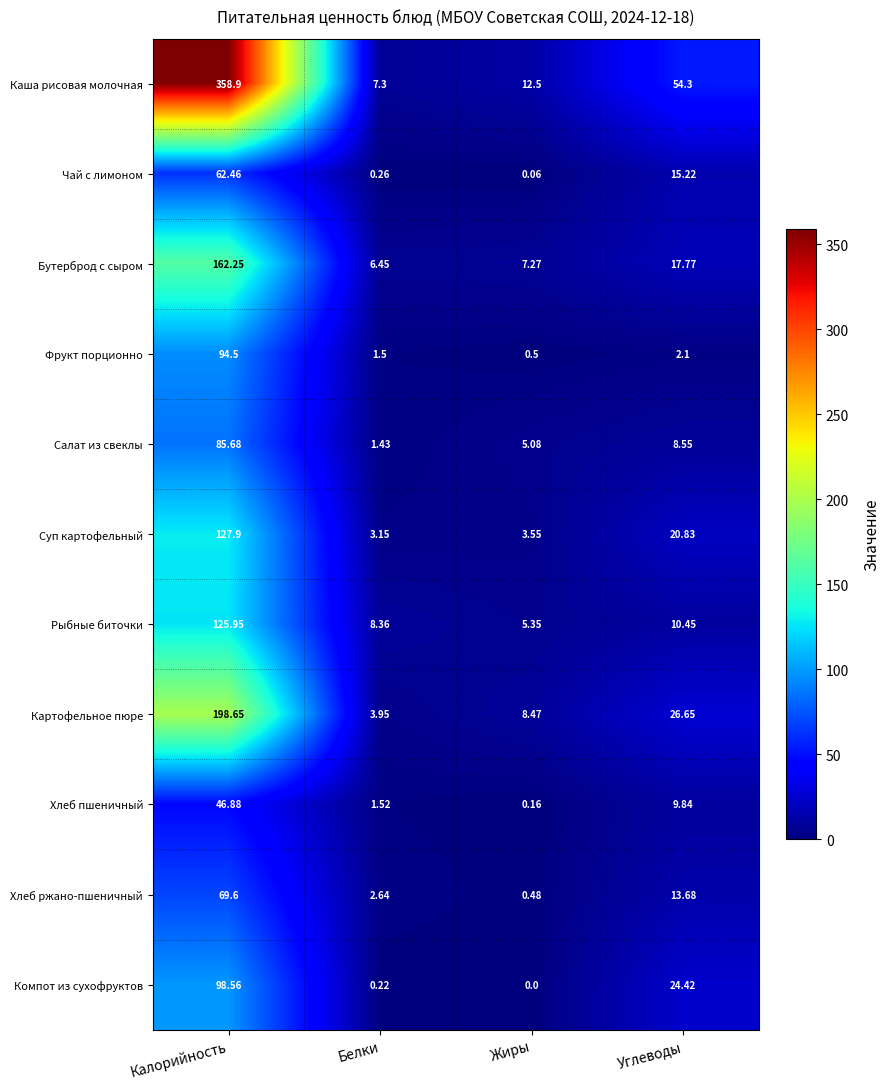

Which series has the largest total across all categories?

Каша рисовая молочная